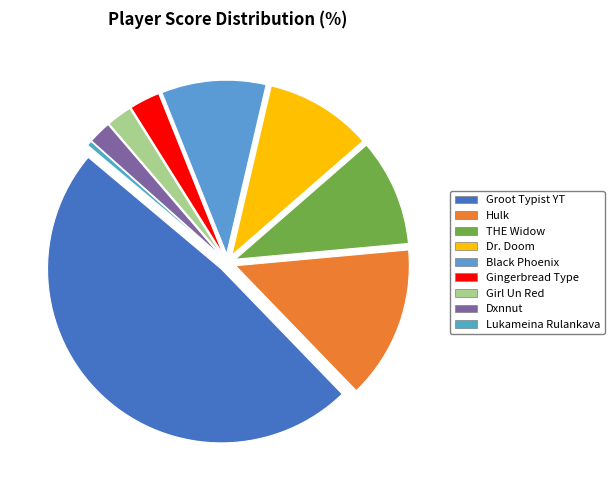

Which slice is the smallest?

Lukameina Rulankava